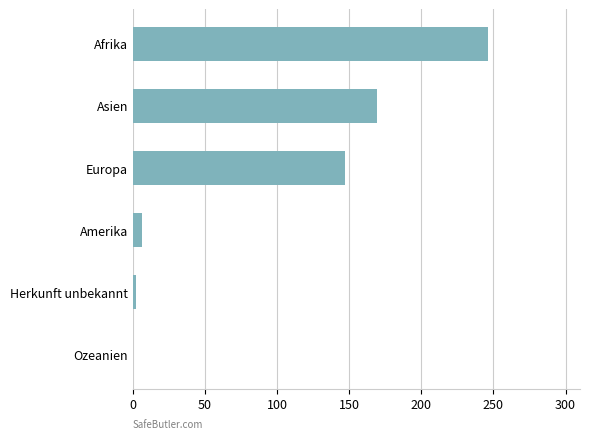

Where is the data nearest to the value 123?

Europa